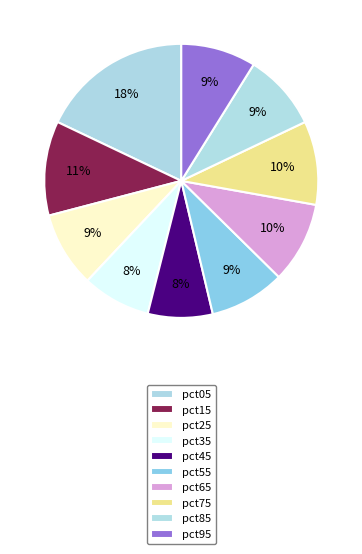

Count the number of slices in the pie.

10